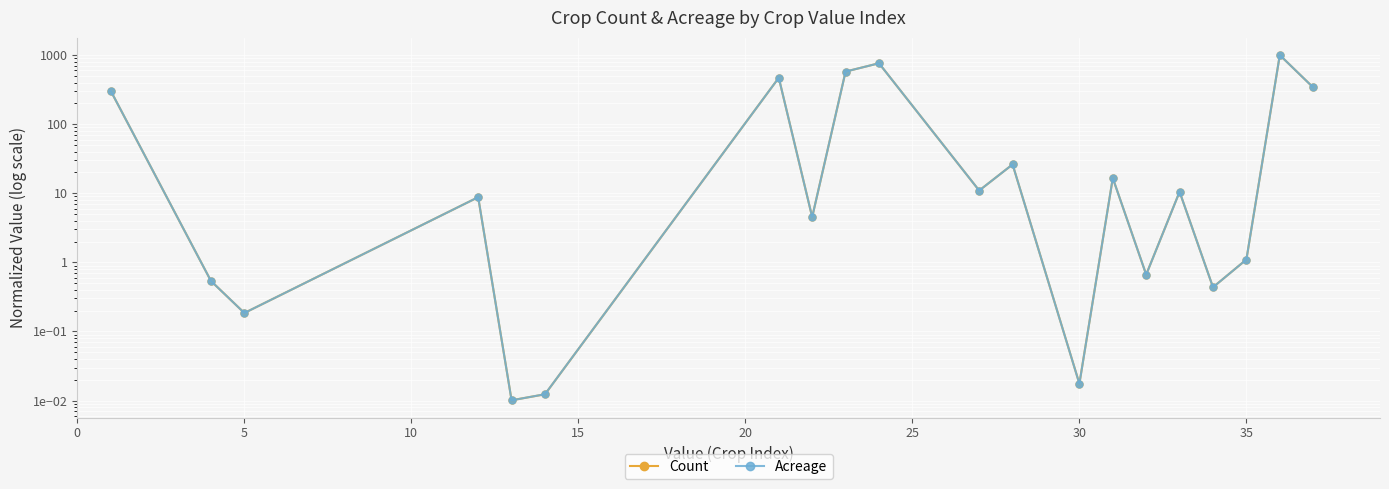

True or false: Acreage and Count cross at least once.

True